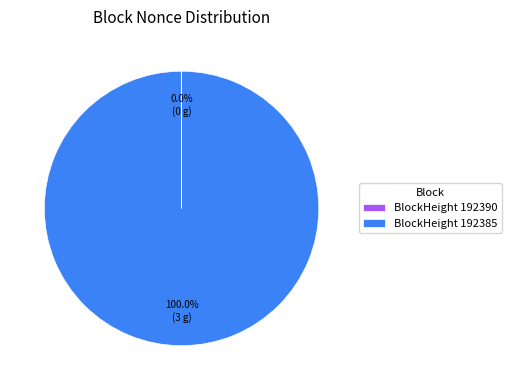

Which slice is the largest?

BlockHeight 192385